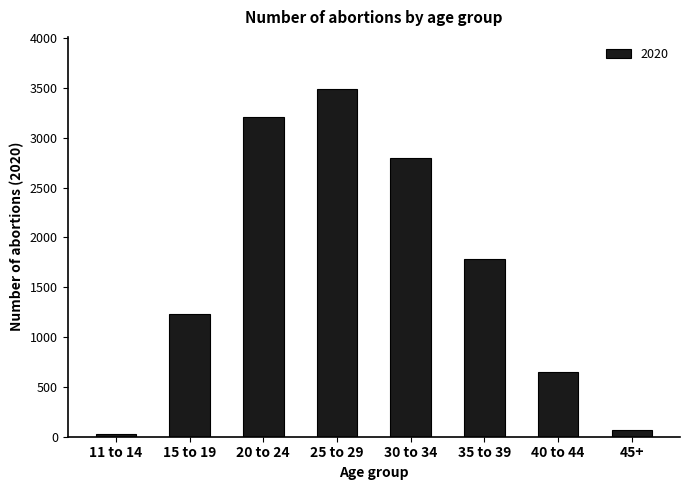

How many values are below 1784?

4